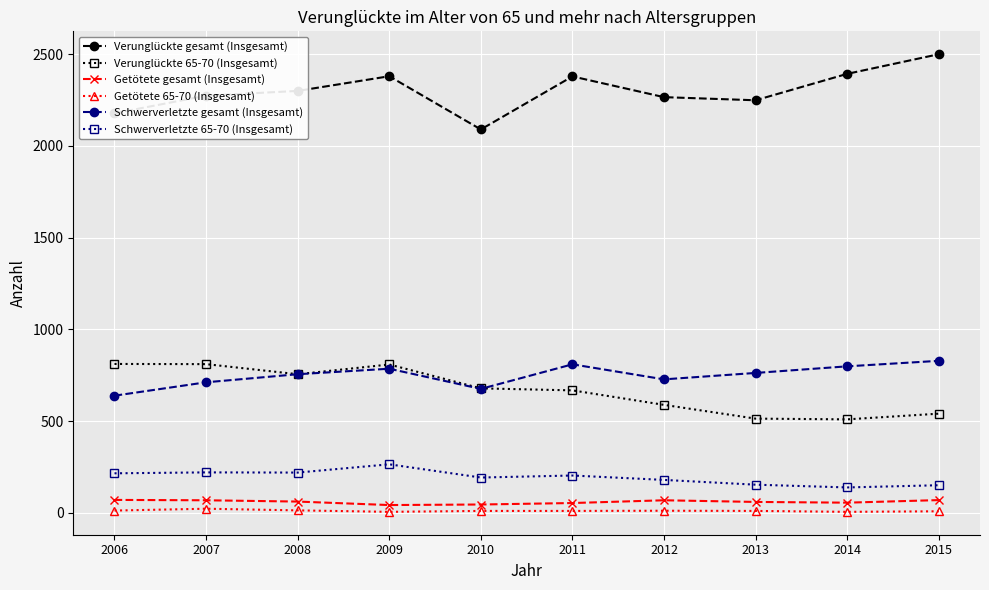

True or false: Schwerverletzte gesamt (Insgesamt) and Getötete gesamt (Insgesamt) intersect in this chart.

False